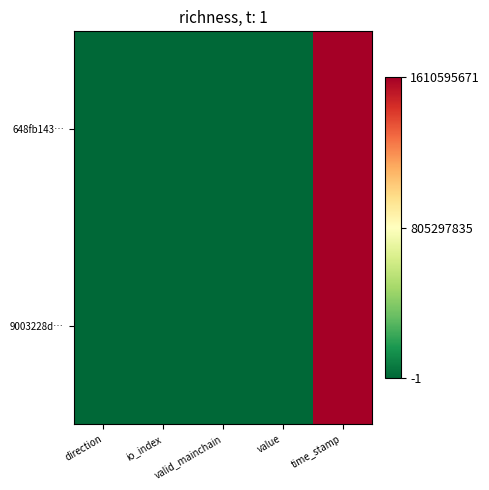

Rank the series by their average value, from highest to lowest.

648fb143…, 9003228d…